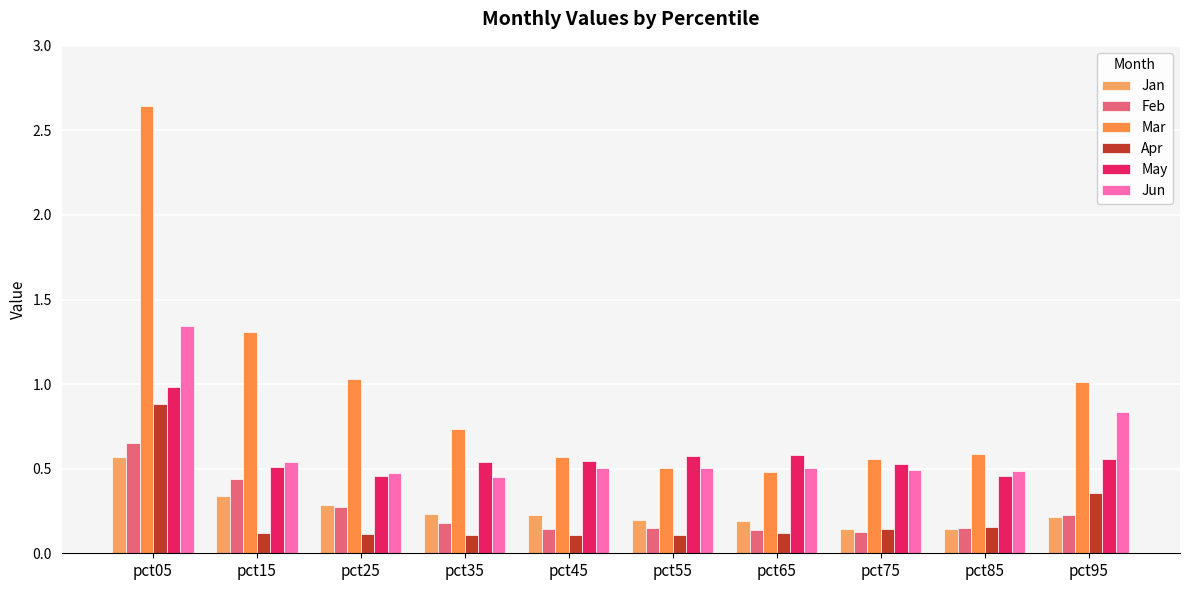

How many bars are there in total?

60